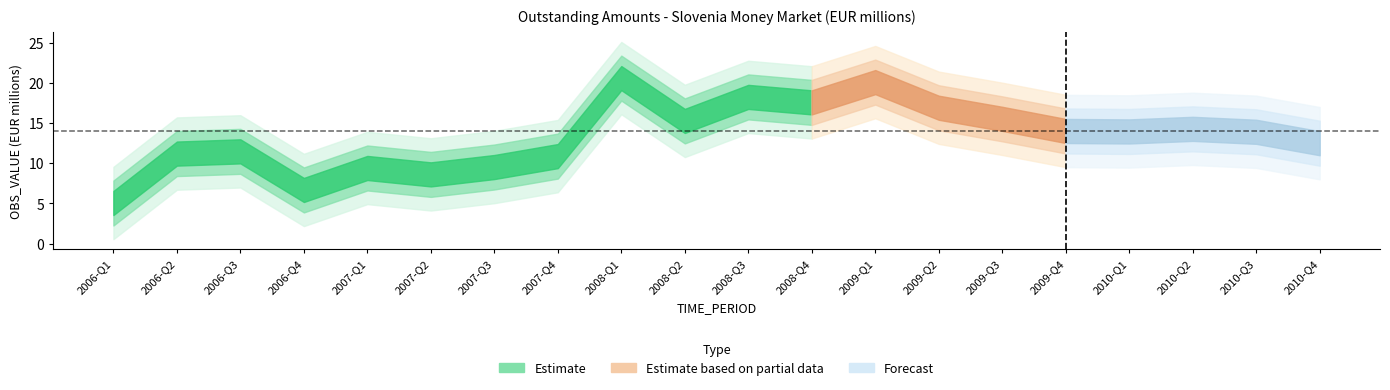

What is the difference between the maximum and second lowest values?

13.9